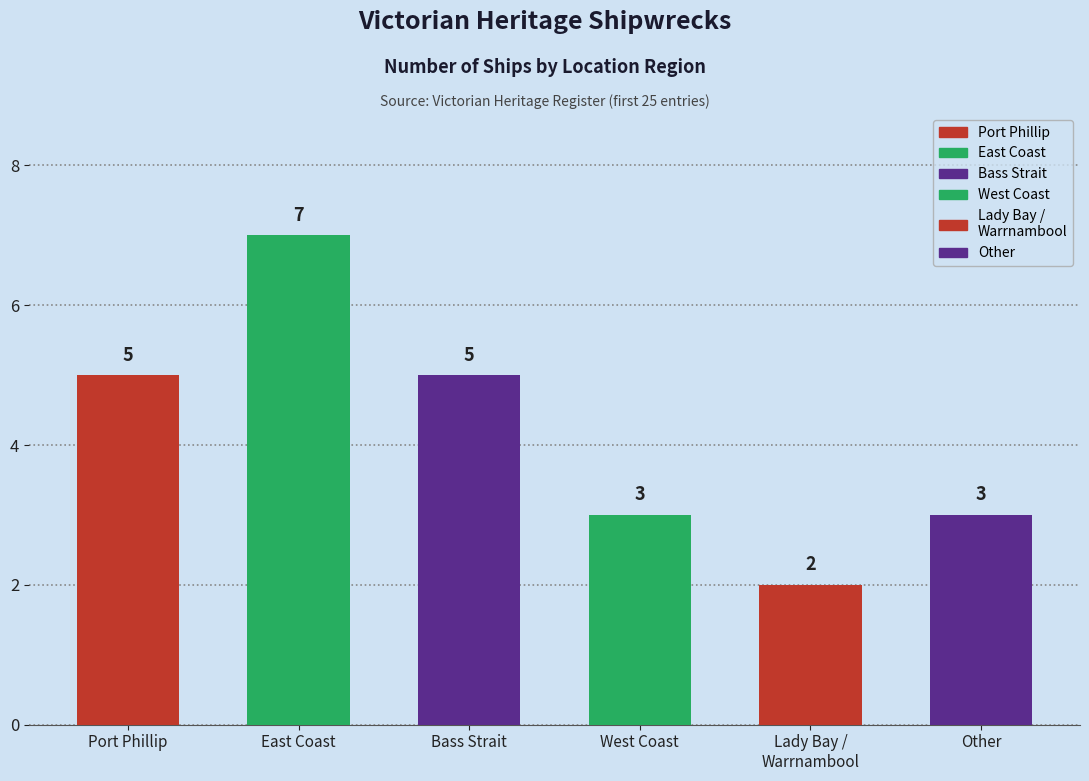

How many values are between 3 and 5?

4